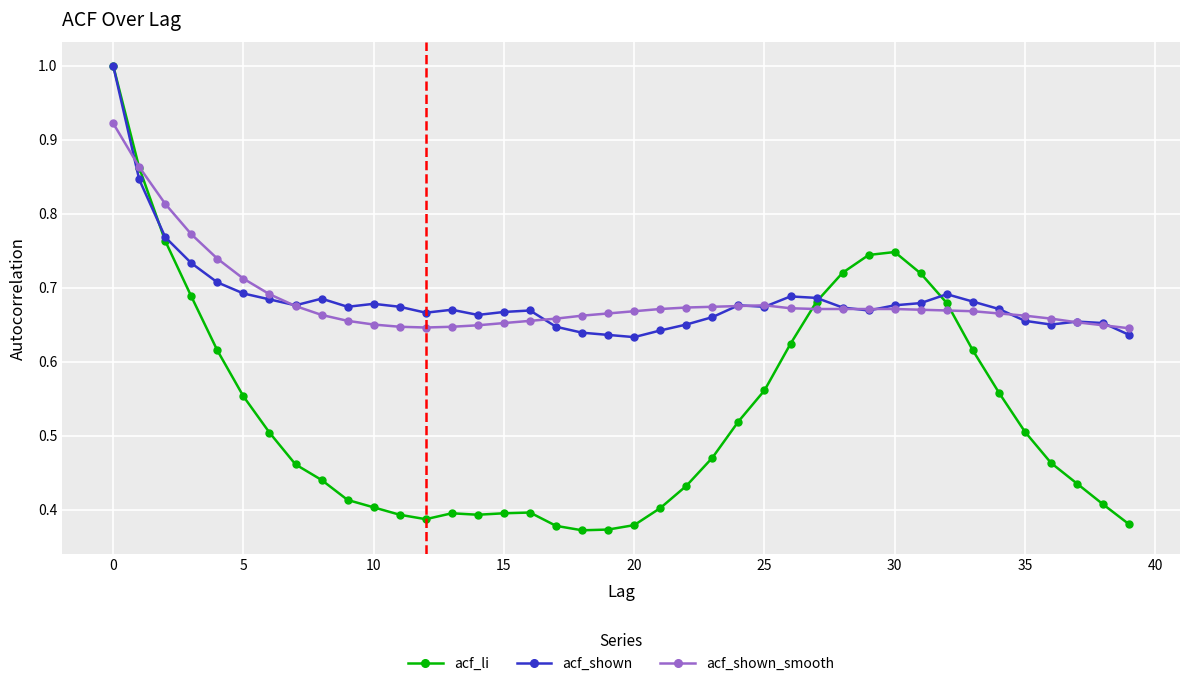

How many acf_shown_smooth values are between 0 and 1?

40